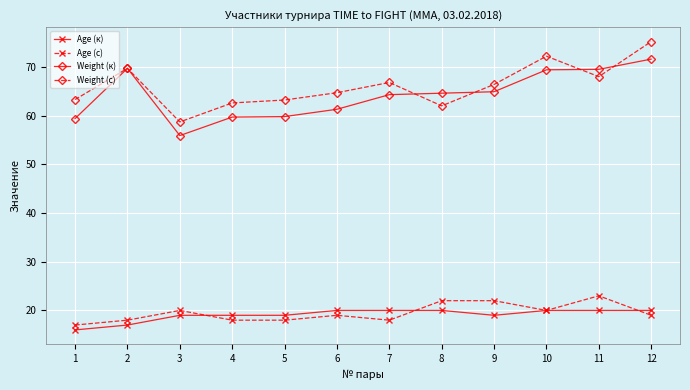

Count the Age (к) values in the range 19 to 20.

10